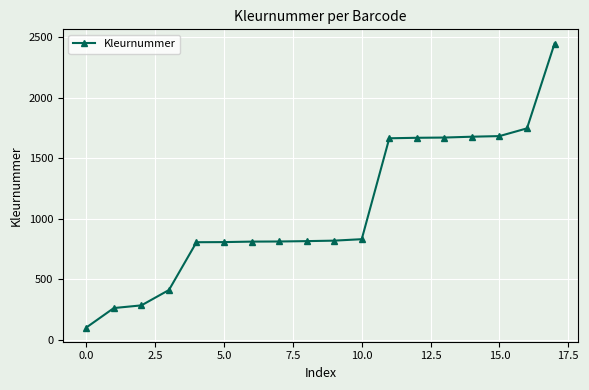

What is the value of the 1st point from the left?

100